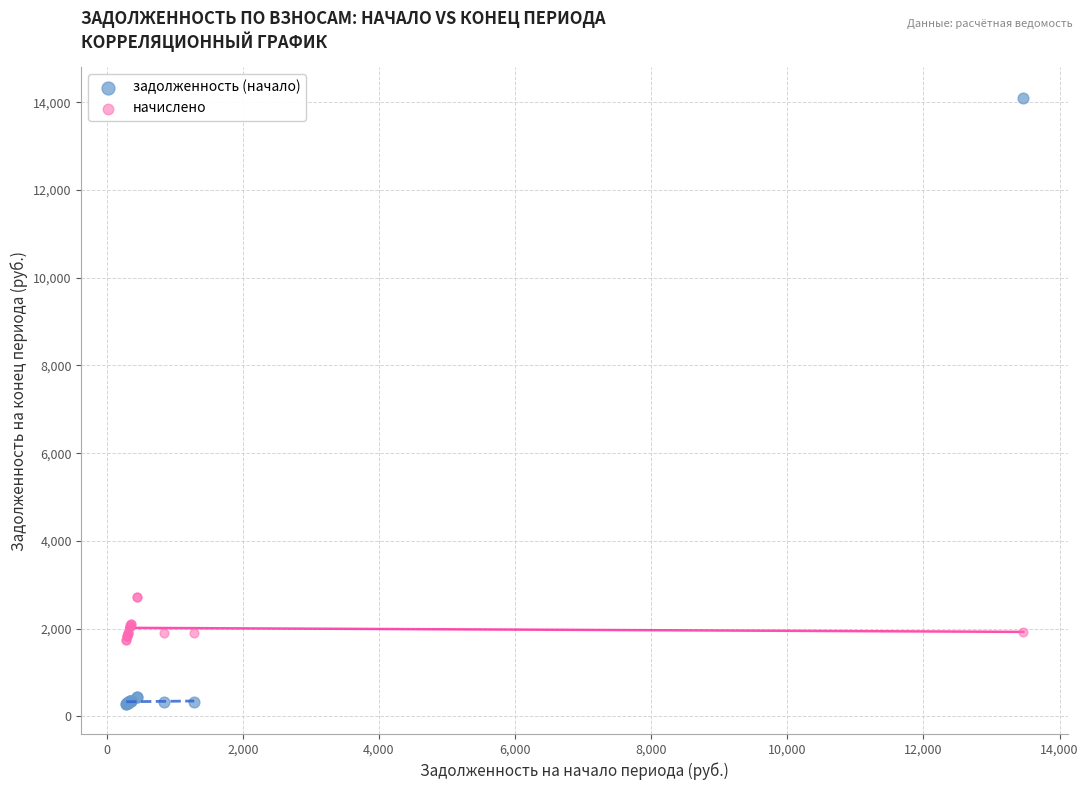

Which series has the widest spread of Y values?

задолженность (начало)